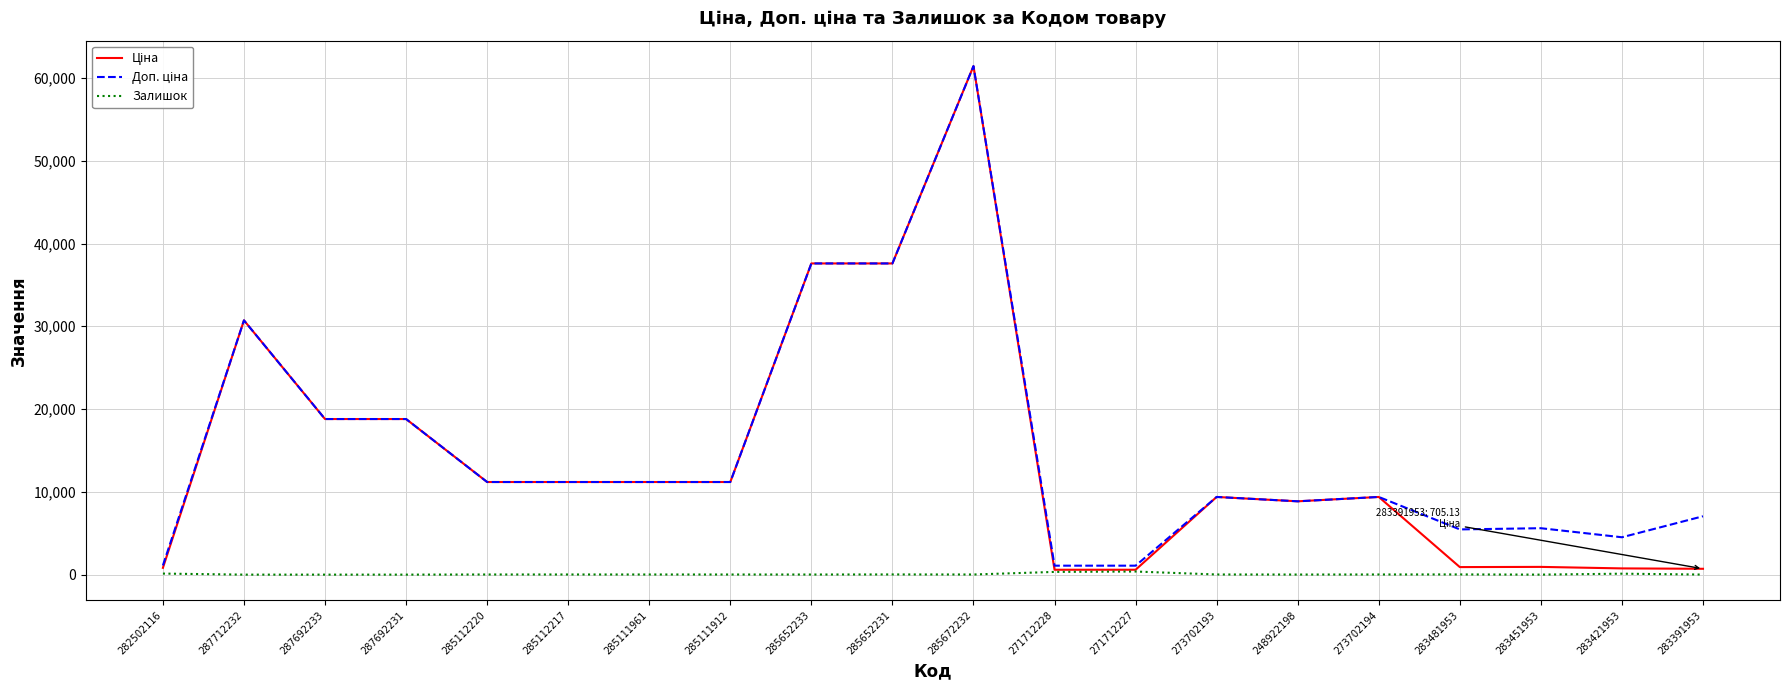

The Залишок series shows 15.0 at 285111912. True or false?

True